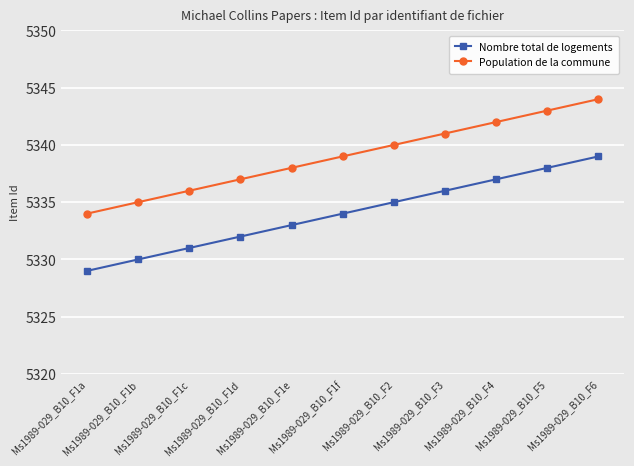

True or false: Nombre total de logements has more than 0 interior local peaks.

False